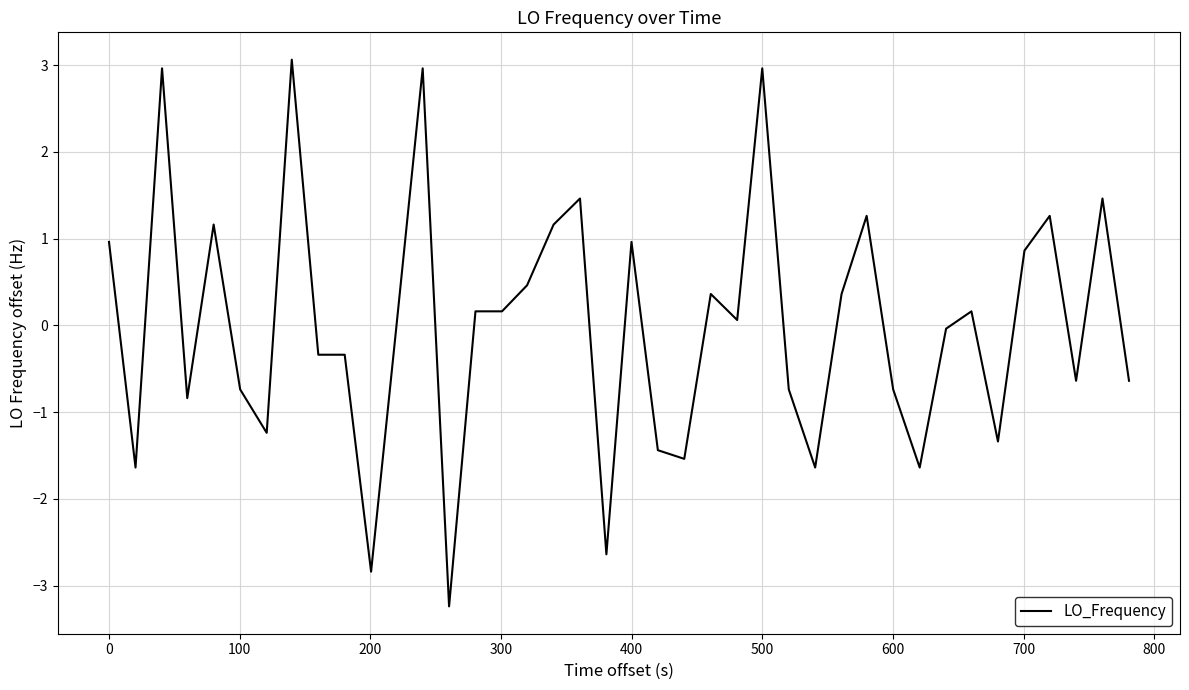

What is the maximum value shown in the chart?

3.1